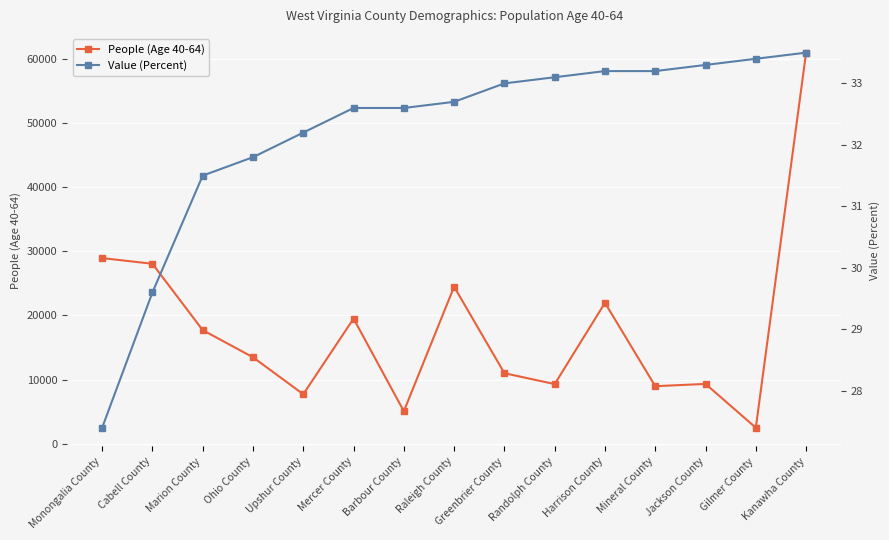

True or false: Value (Percent) and People (Age 40-64) cross at least once.

False